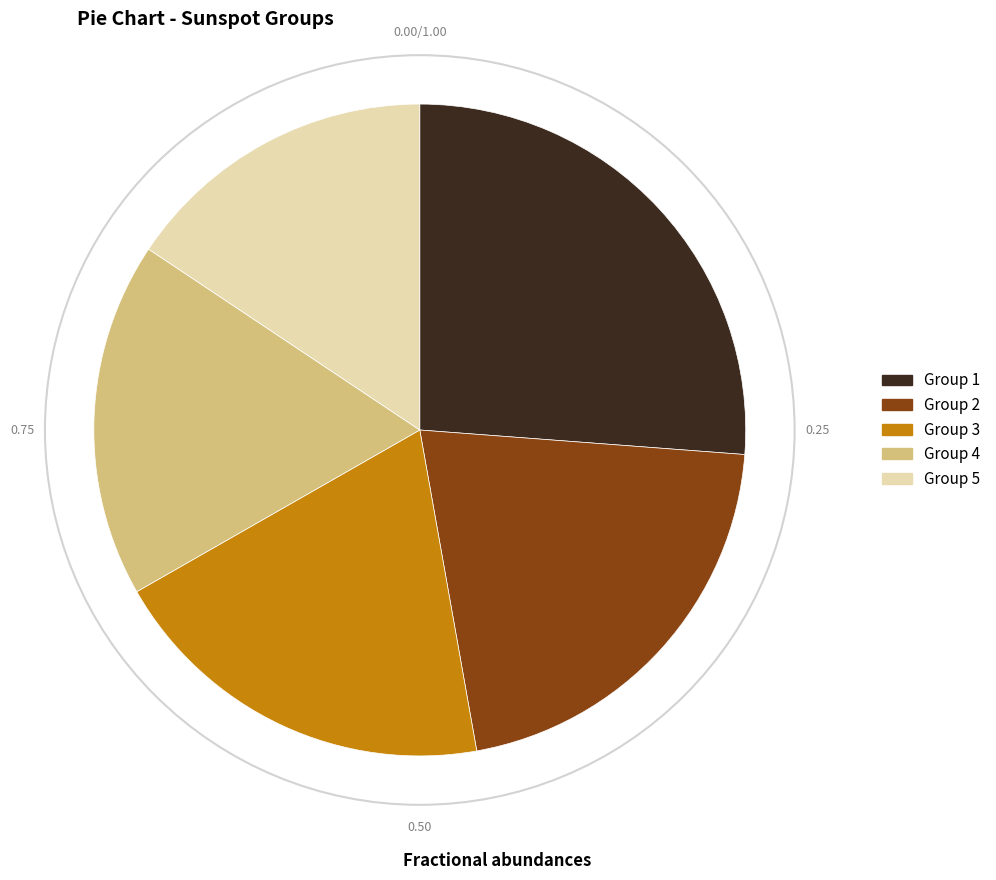

Is there a majority slice in this chart?

No